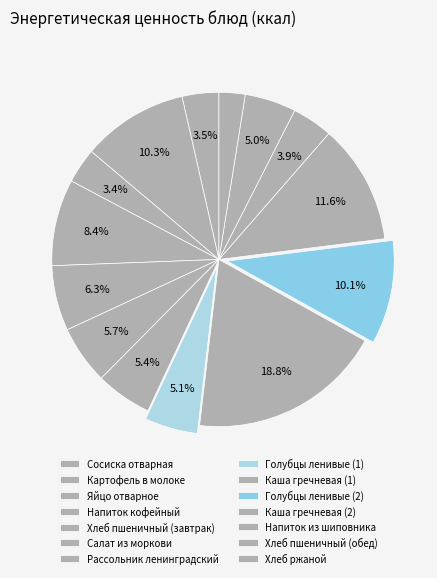

What is the change in value from Хлеб пшеничный (завтрак) to Хлеб ржаной?

-70.1